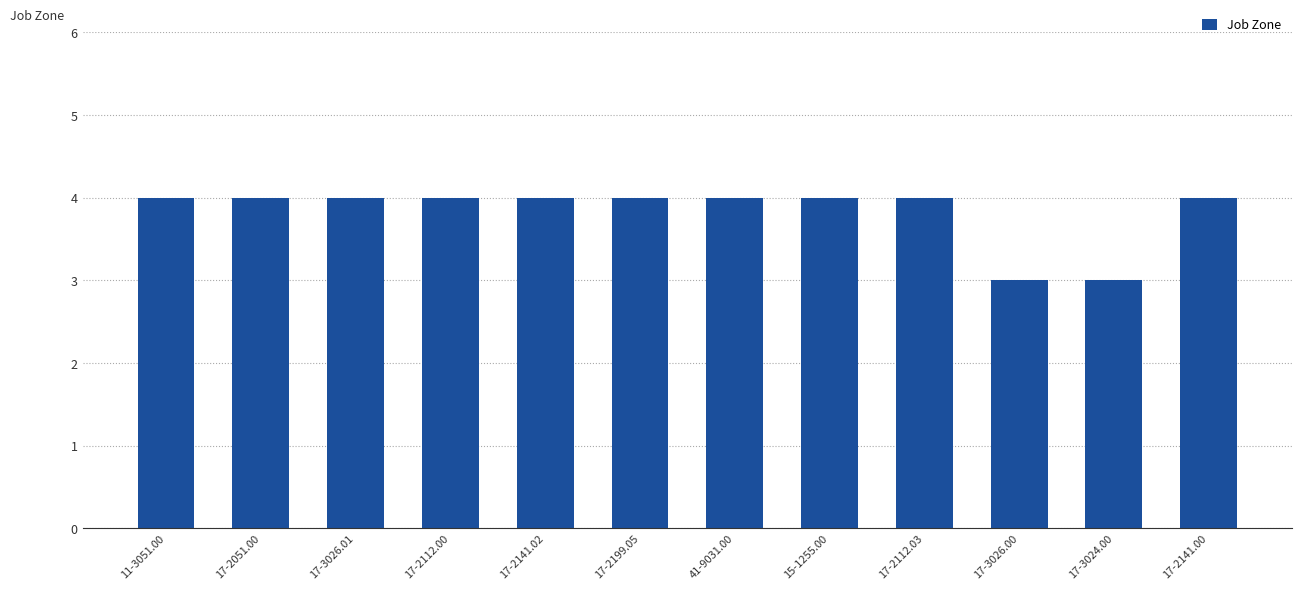

Reading left to right, transcribe all the data shown in this chart.

11-3051.00=4	17-2051.00=4	17-3026.01=4	17-2112.00=4	17-2141.02=4	17-2199.05=4	41-9031.00=4	15-1255.00=4	17-2112.03=4	17-3026.00=3	17-3024.00=3	17-2141.00=4